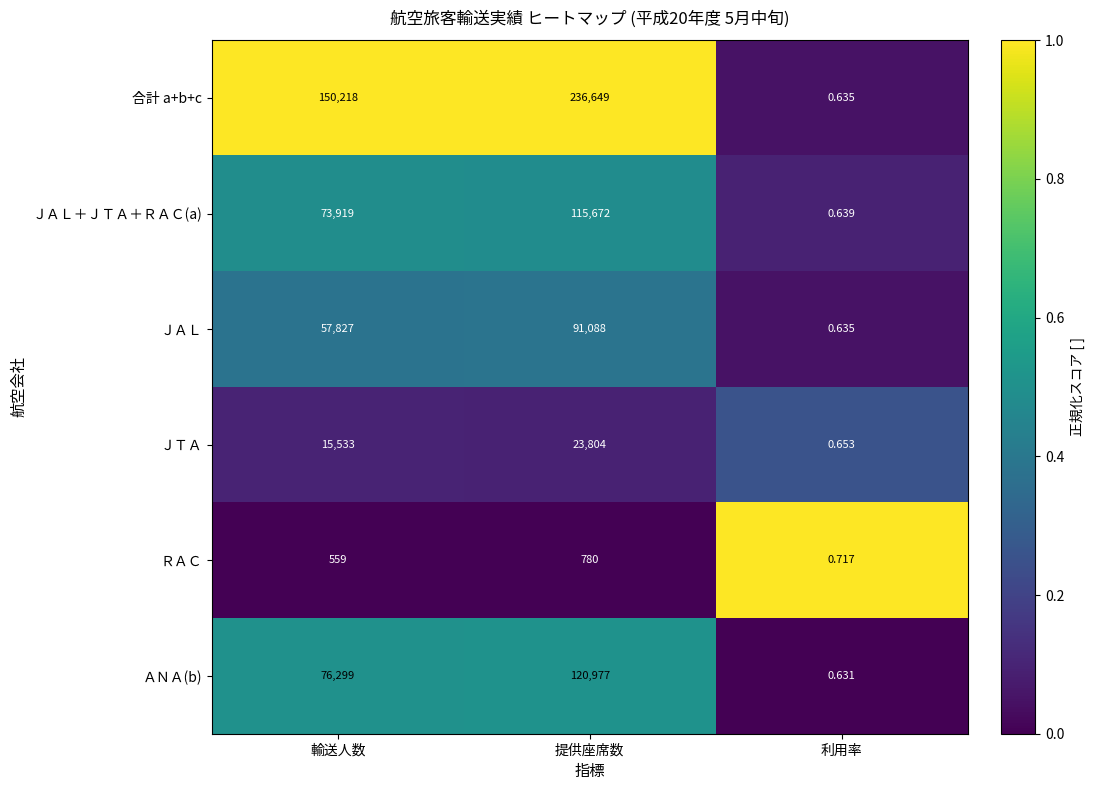

Is the value of ＪＡＬ at 提供座席数 greater than the value of ＡＮＡ(b) at 輸送人数?

Yes